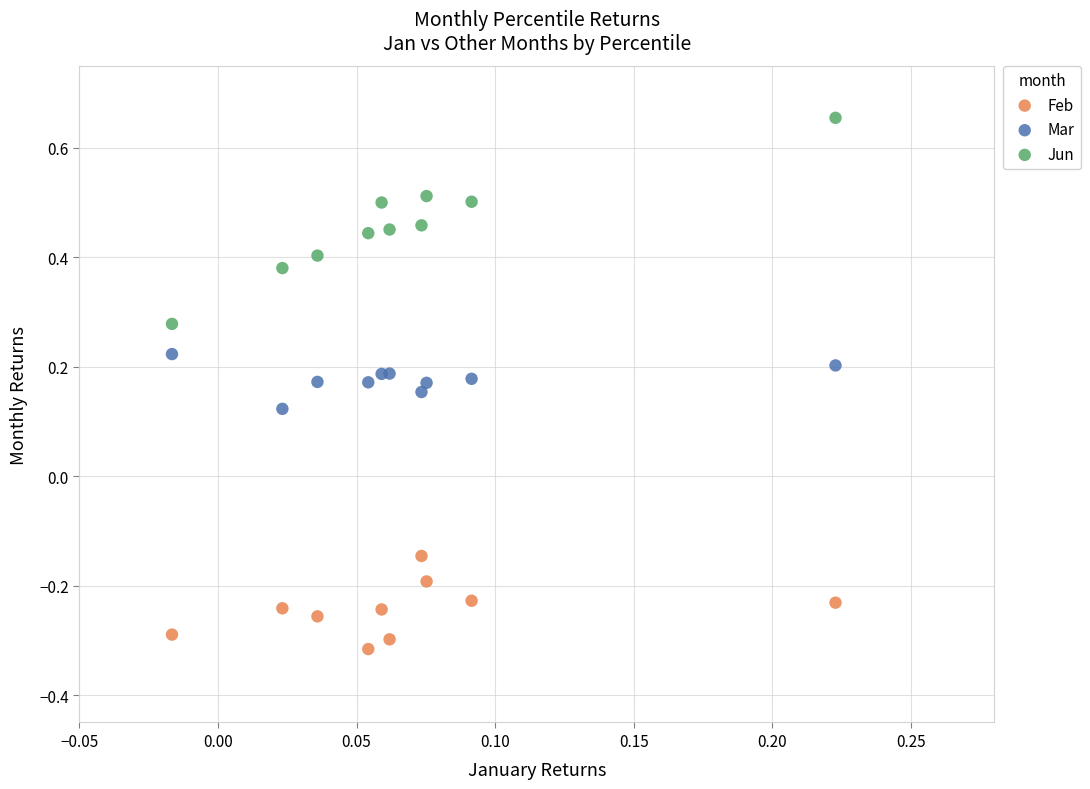

Which series has the widest spread of Y values?

Jun